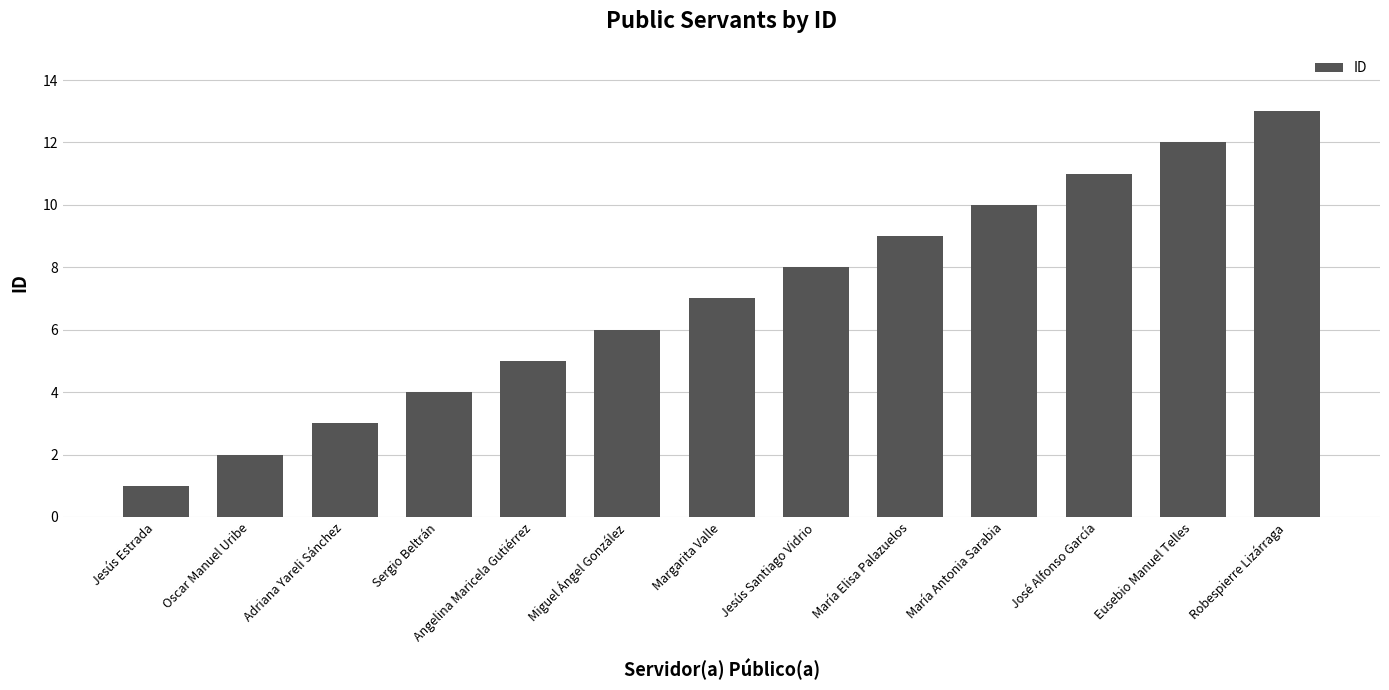

Is it true that the value at Angelina Maricela Gutiérrez is 5?

True